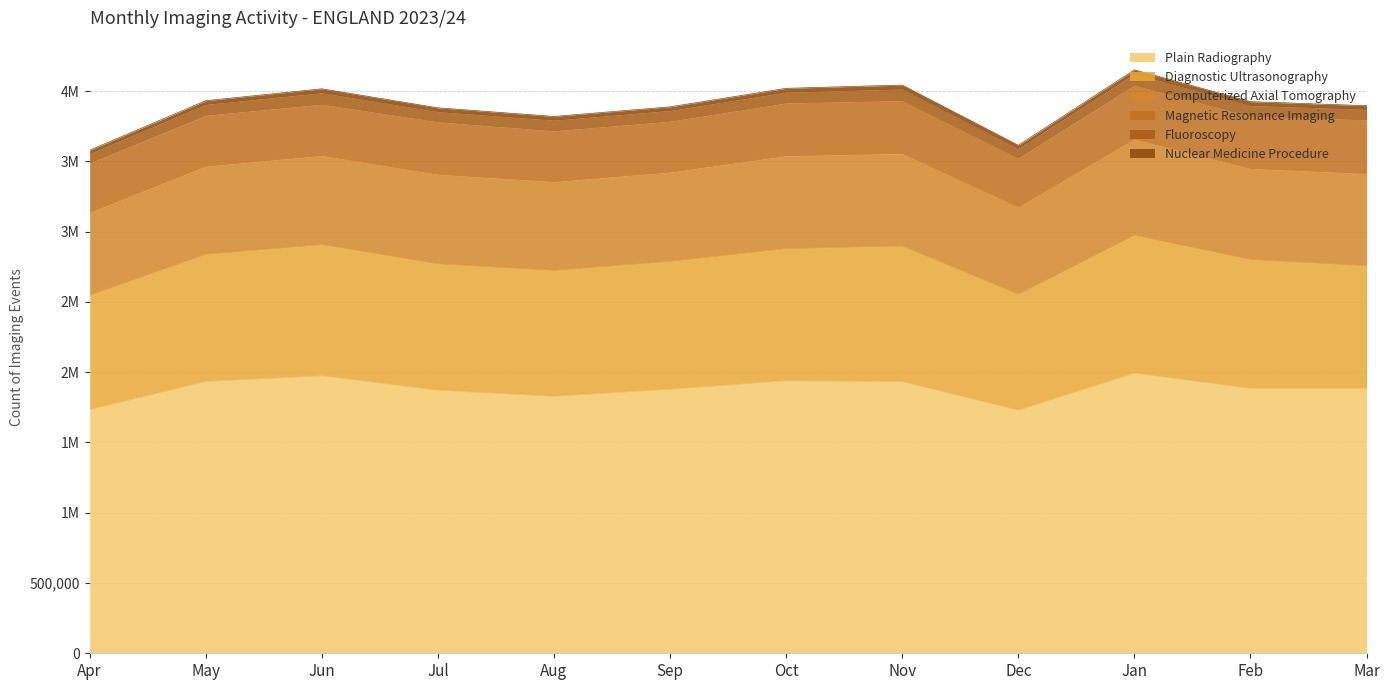

Between Apr and Oct, which series saw the biggest shift?

Plain Radiography